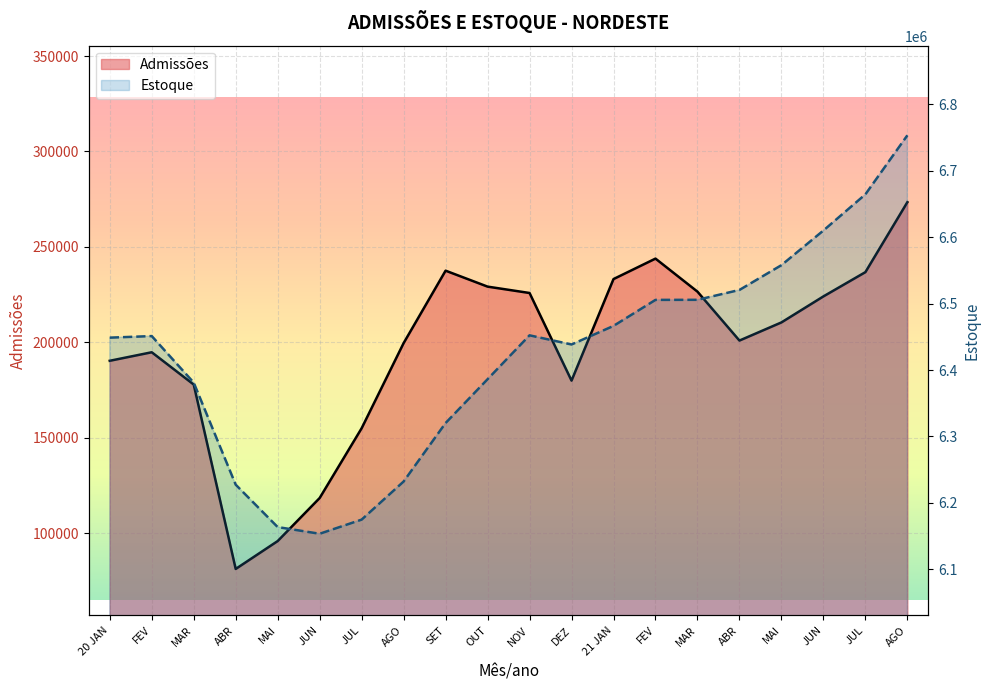

Rank the series by their average value, from highest to lowest.

Estoque, Admissões